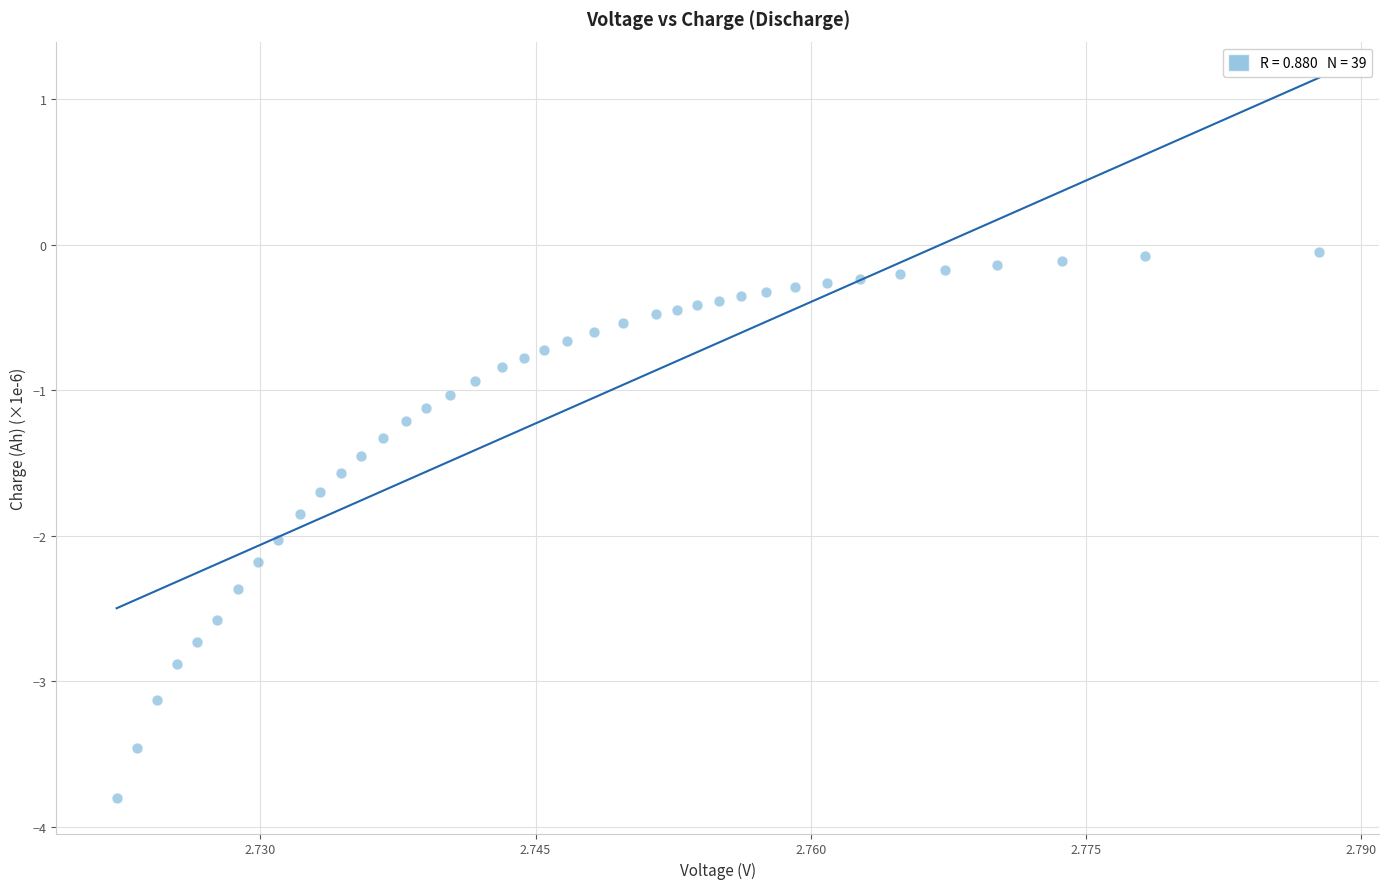

What is the range of Y values (max minus min)?

3.7